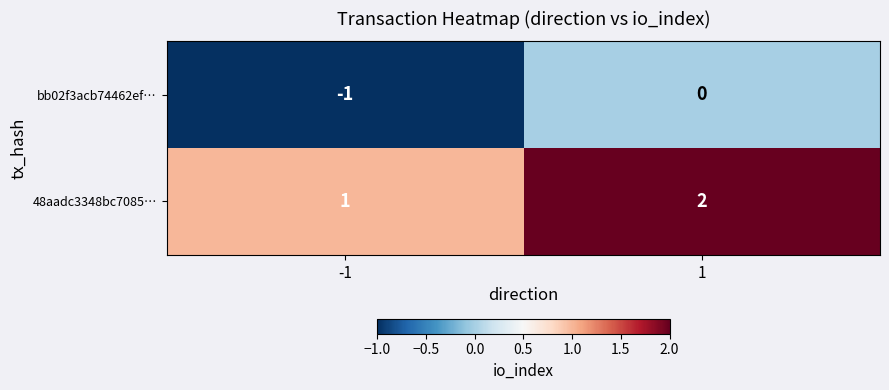

Which series has the largest total across all categories?

48aadc3348bc7085…